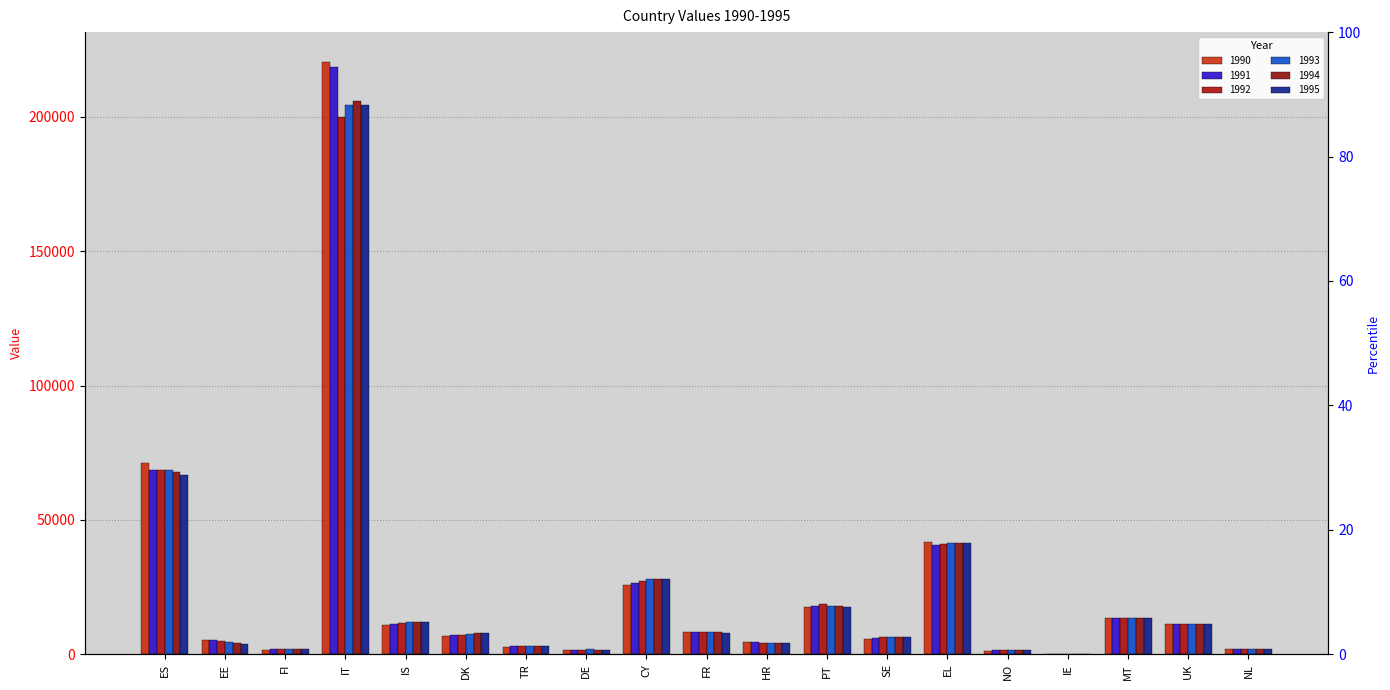

True or false: 1993 has a value of 15103 at CY.

False